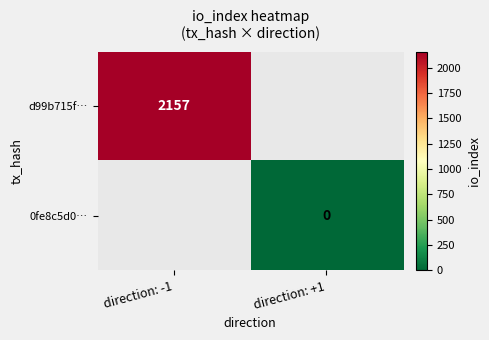

The d99b715f… series shows 3427 at direction: -1. True or false?

False